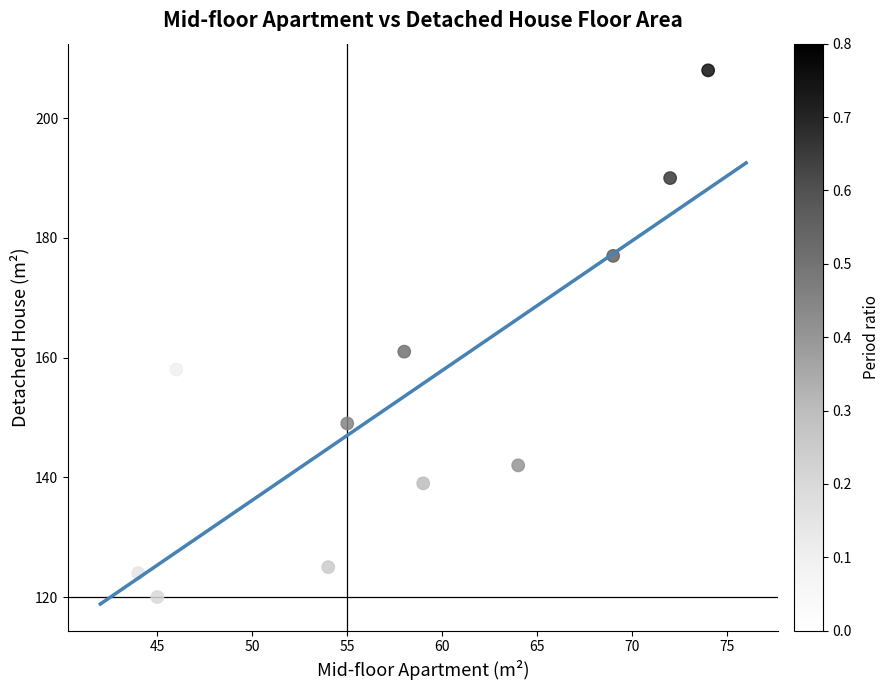

What Y value in the scatter plot is closest to 164?

161